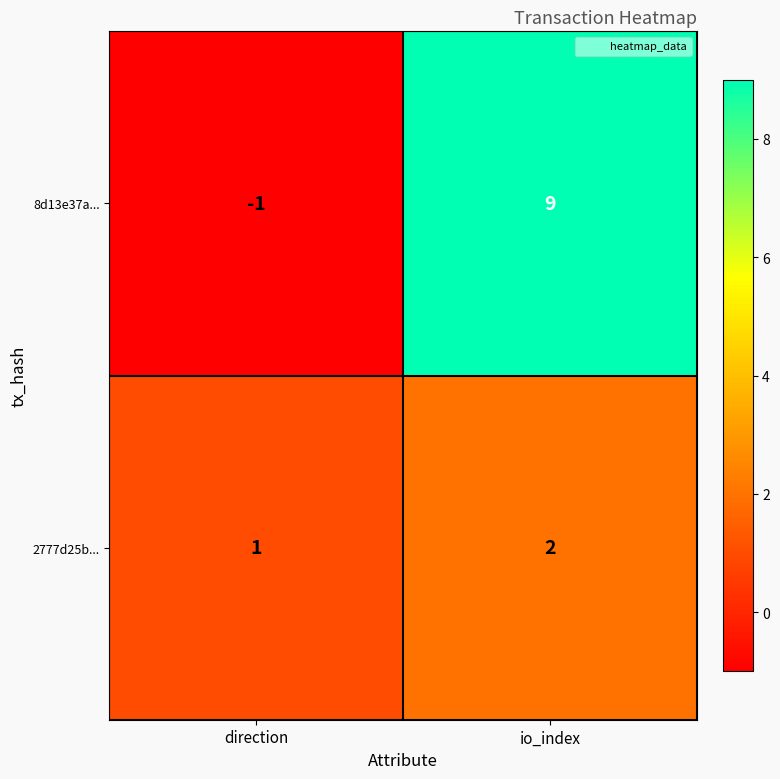

How many data points does each series have?

2